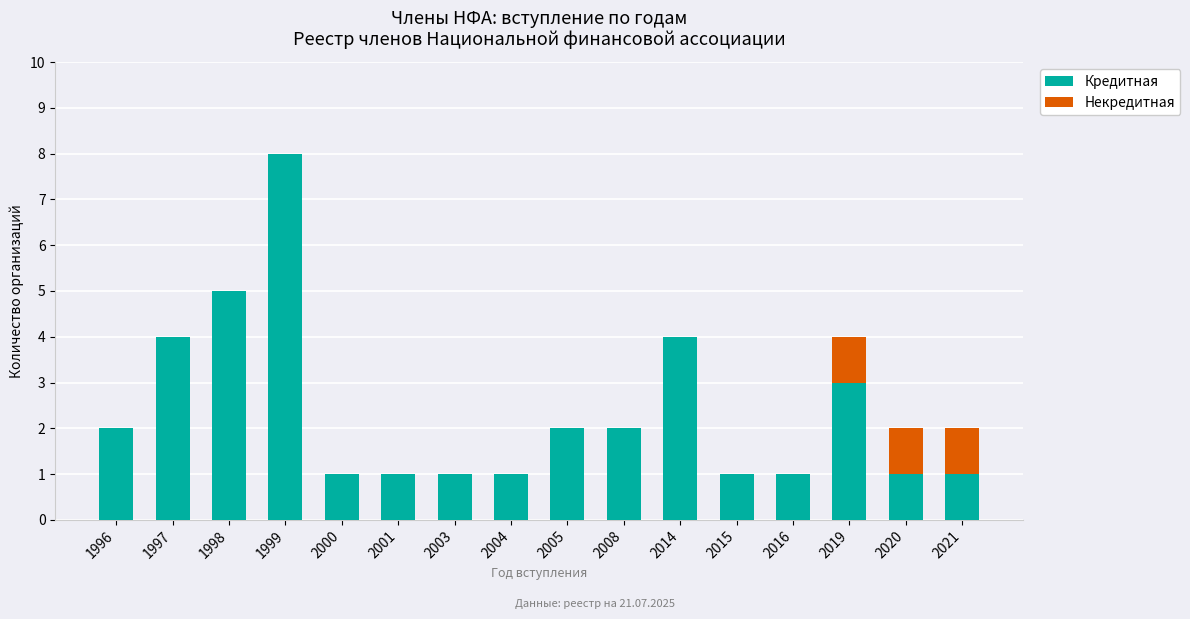

Are the bars grouped side by side (vs. stacked)?

No